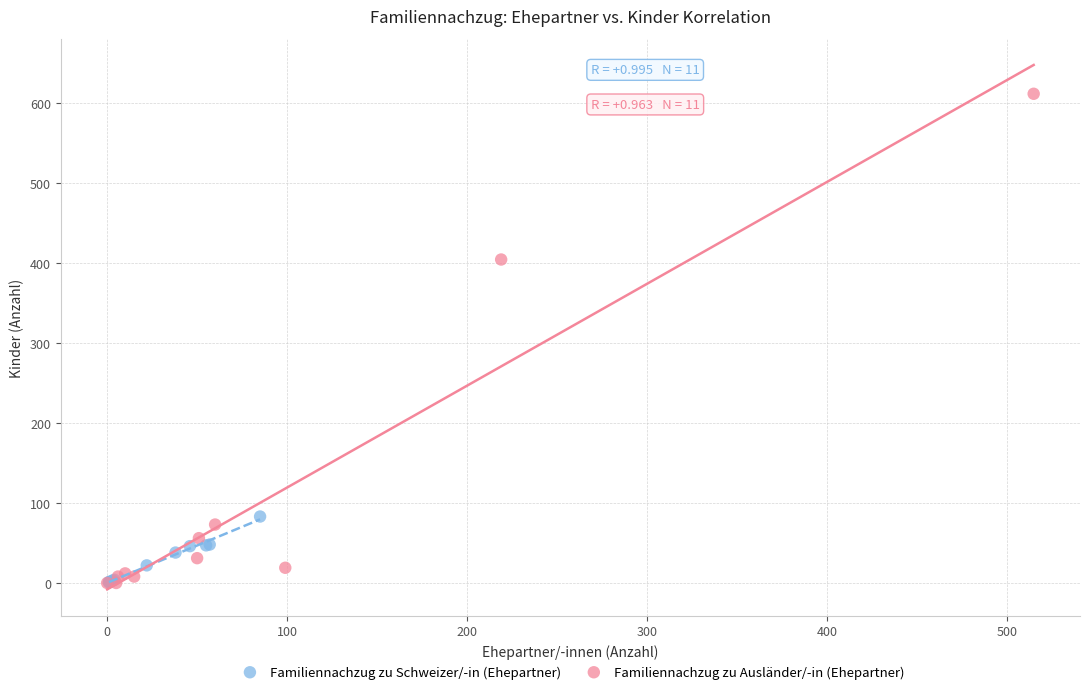

Which series has the largest Y range (max minus min)?

Familiennachzug zu Ausländer/-in (Ehepartner)